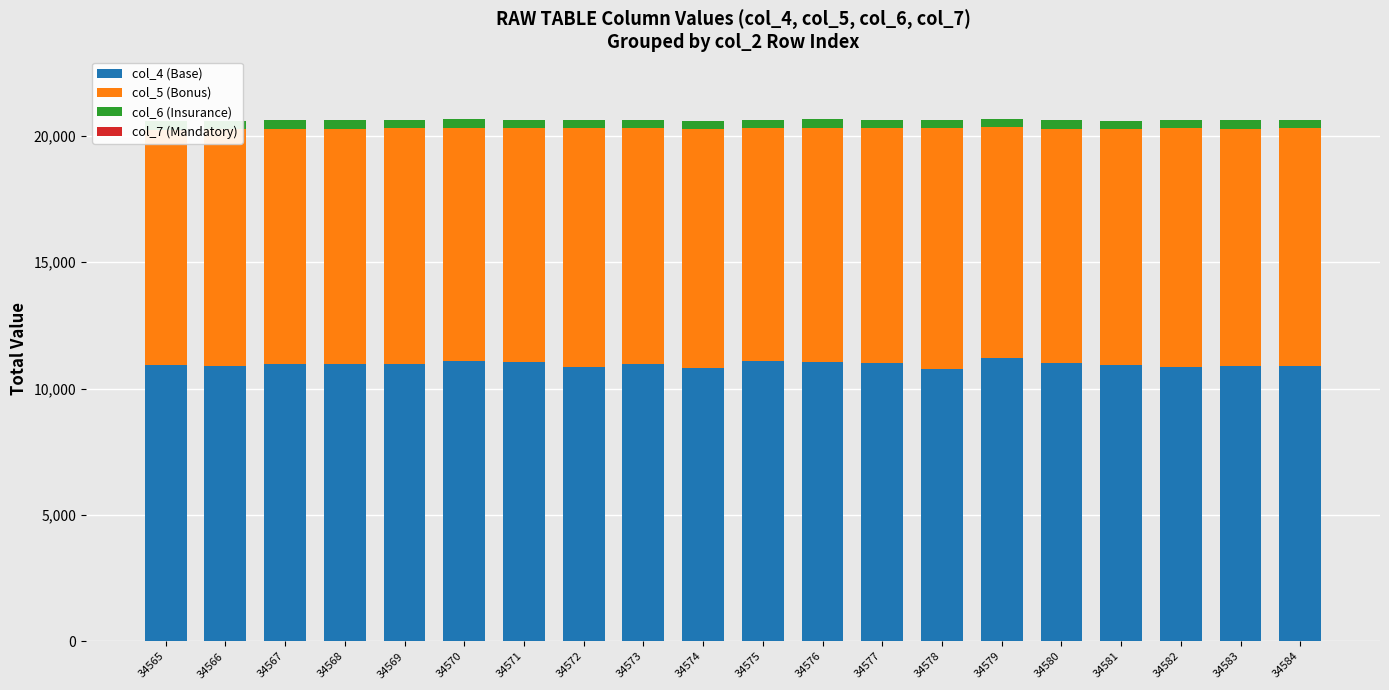

Are the bars horizontal?

No